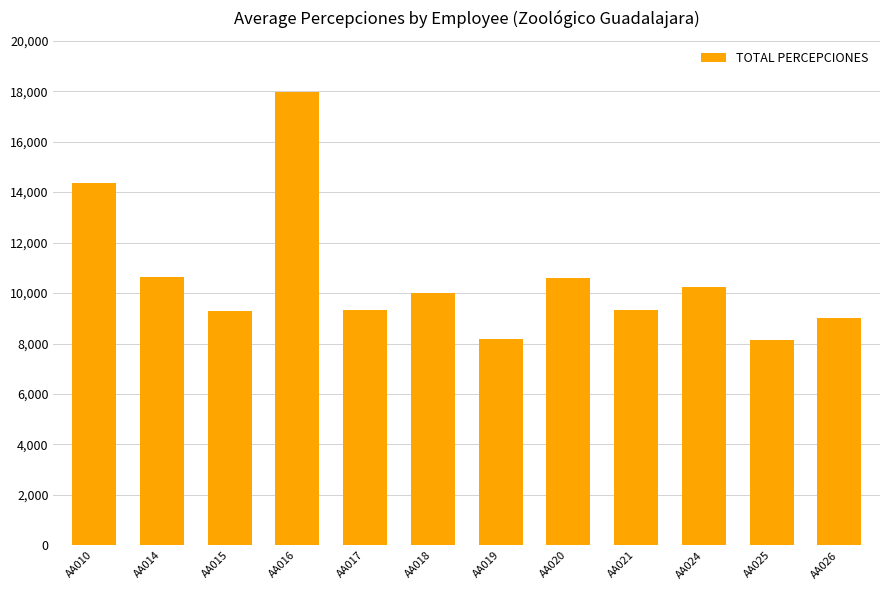

What is the greatest value displayed?

17961.7